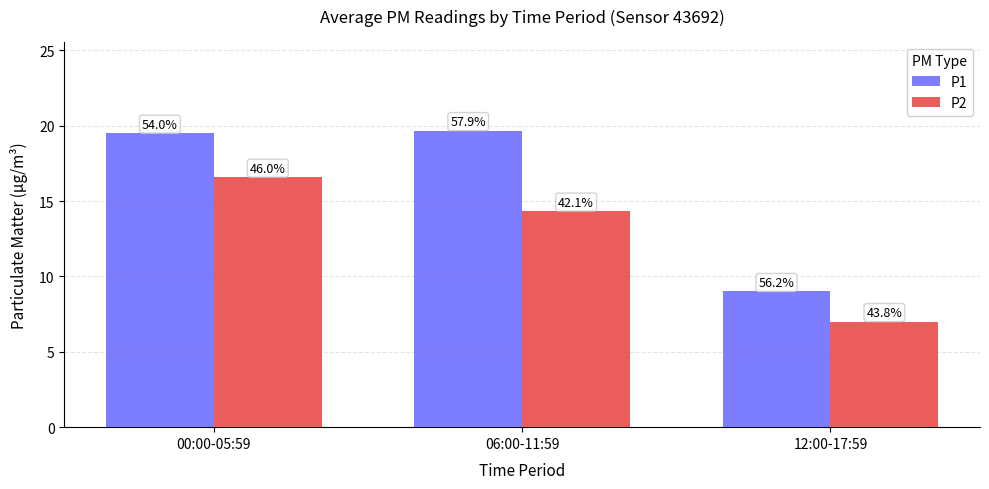

What is the sum of all P2 values?

37.9